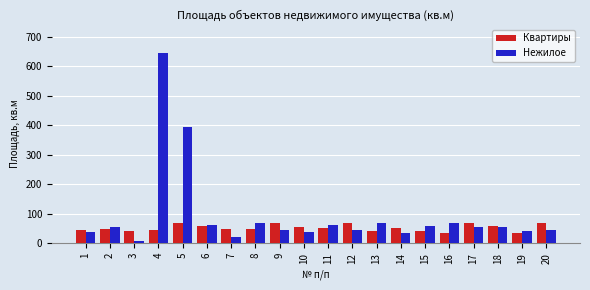

List the series in order of their peak value, highest first.

Нежилое, Квартиры